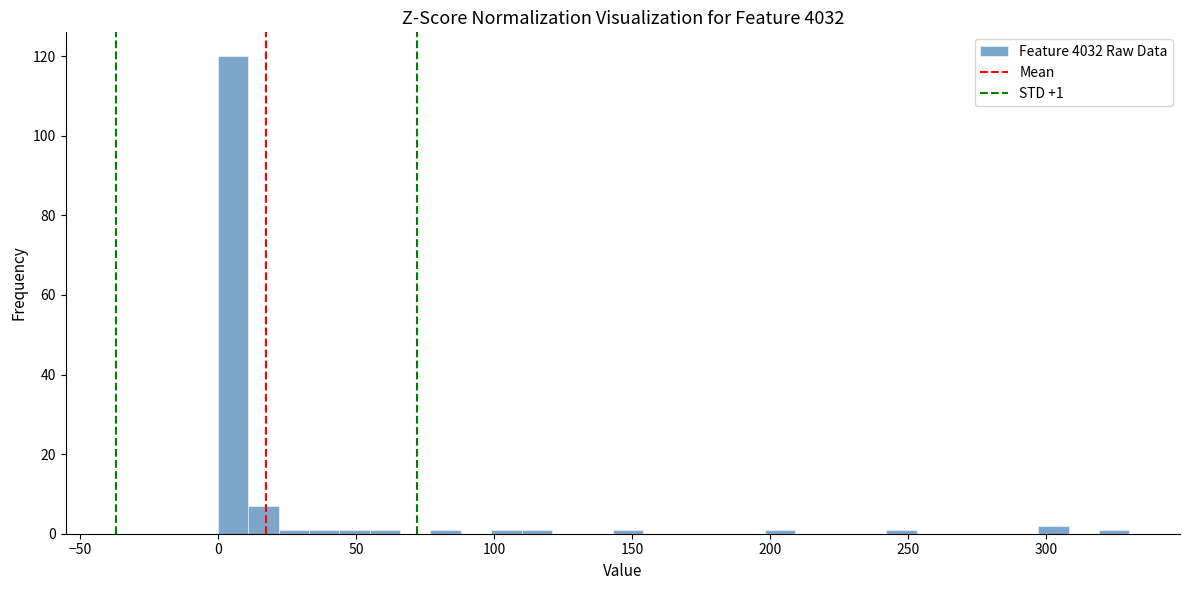

Read against the x-axis, roughly where is the centre of the tallest bar?

5